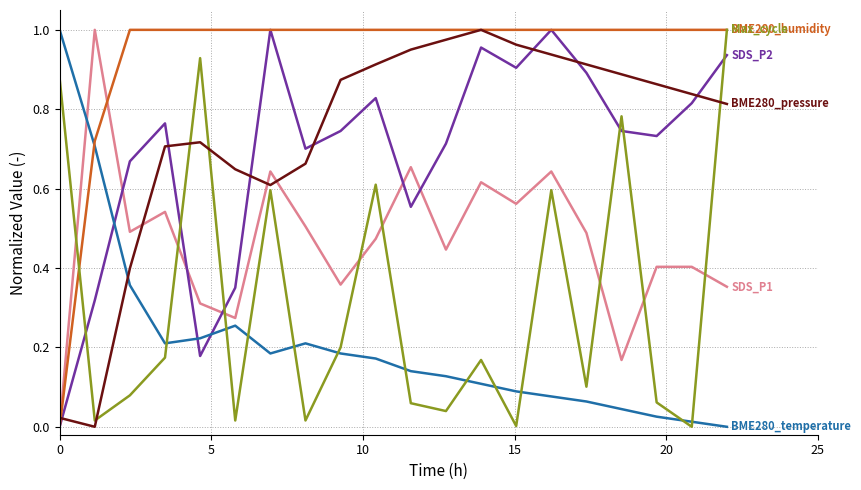

How many lines are shown in the chart?

6